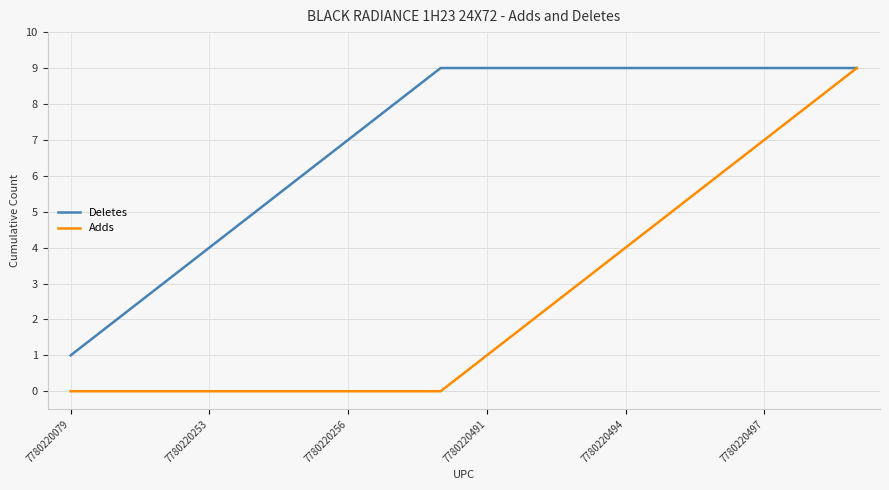

List the series in order of their overall mean, highest first.

Deletes, Adds